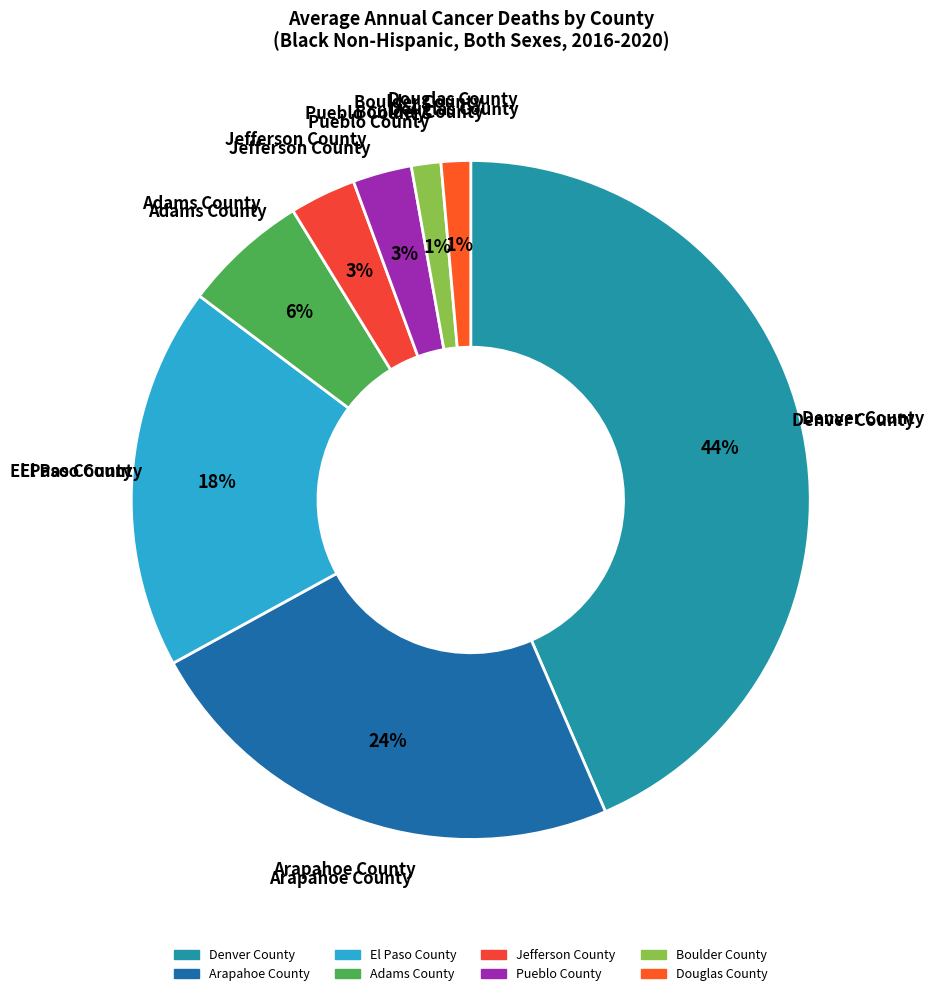

Does Boulder County account for over 50% of the chart?

No